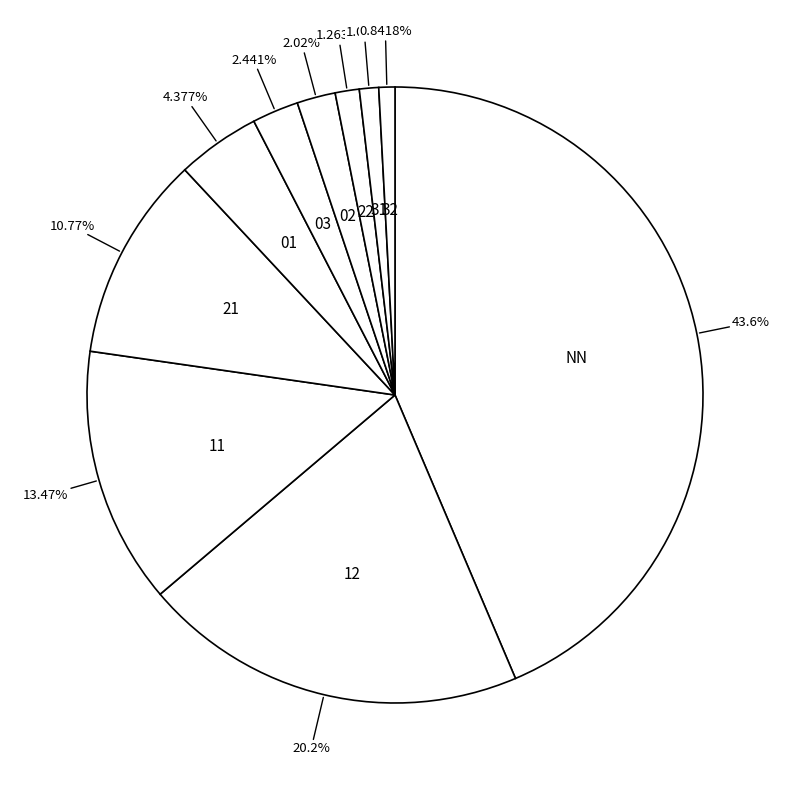

To the nearest percent, what portion does 02 represent?

2%